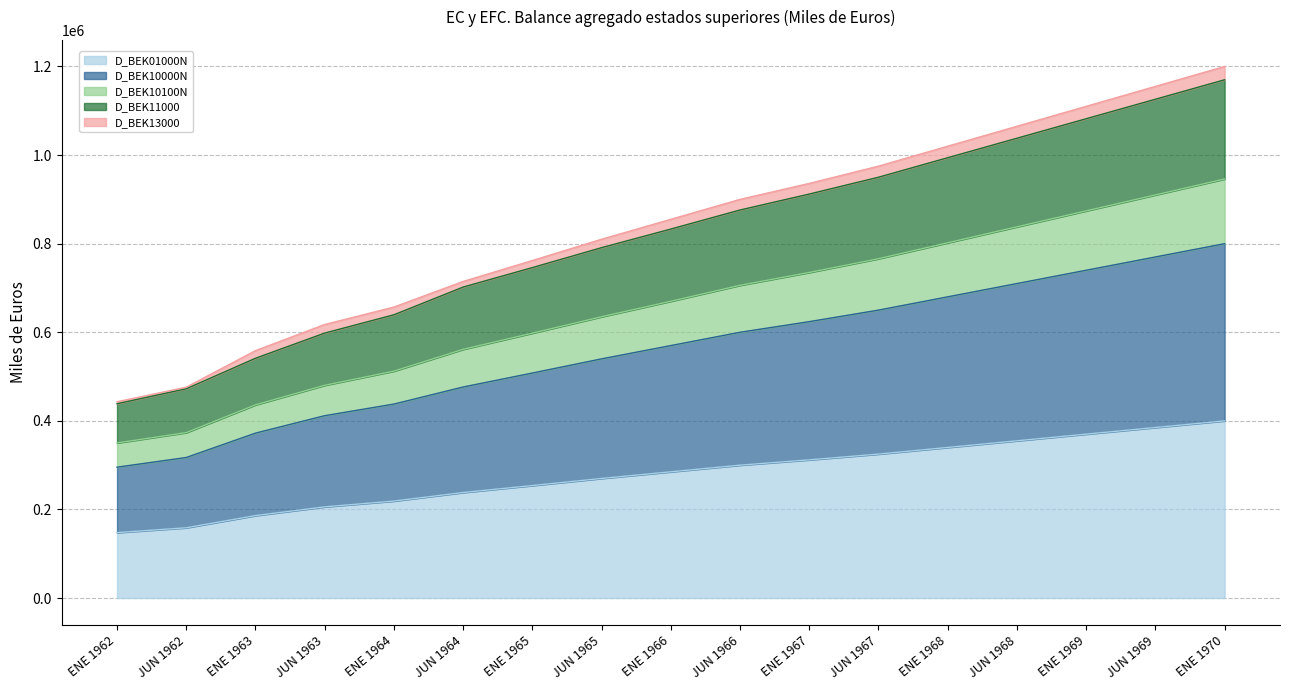

What is the difference between the highest and lowest values at ENE 1967?

600000